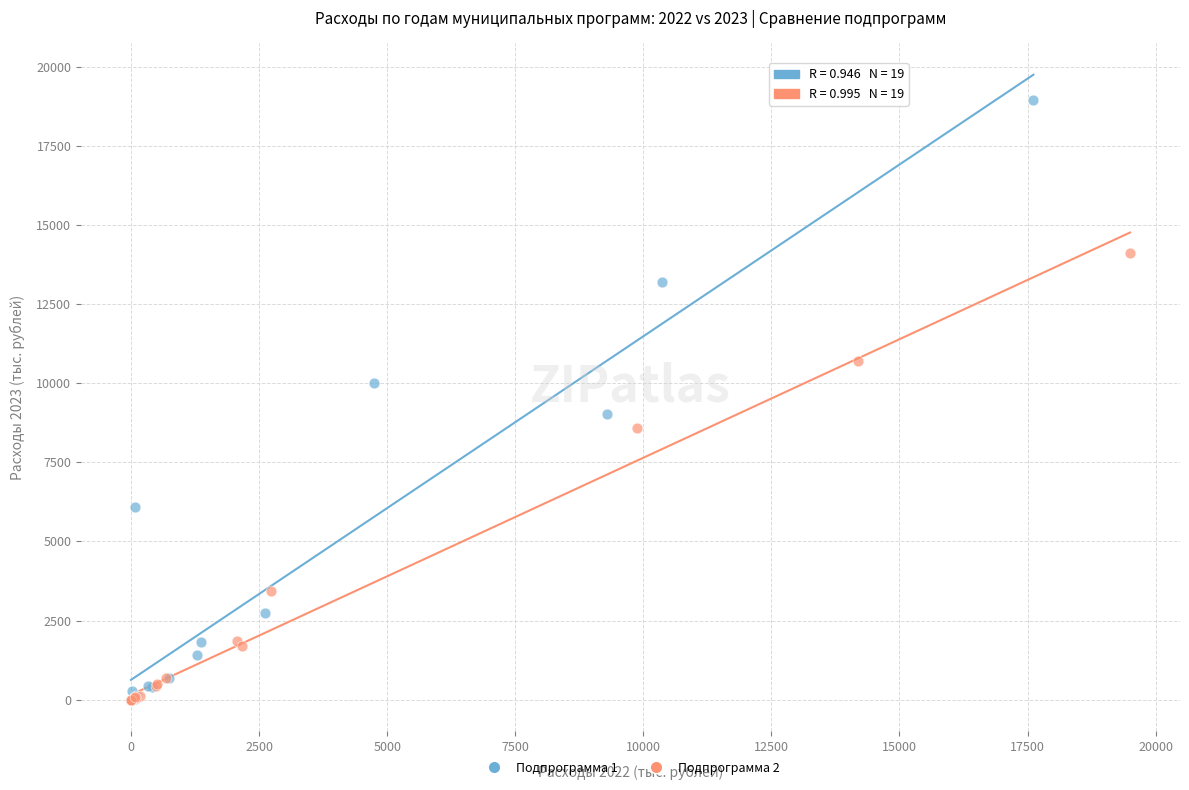

Which series has the widest spread of Y values?

Подпрограмма 1